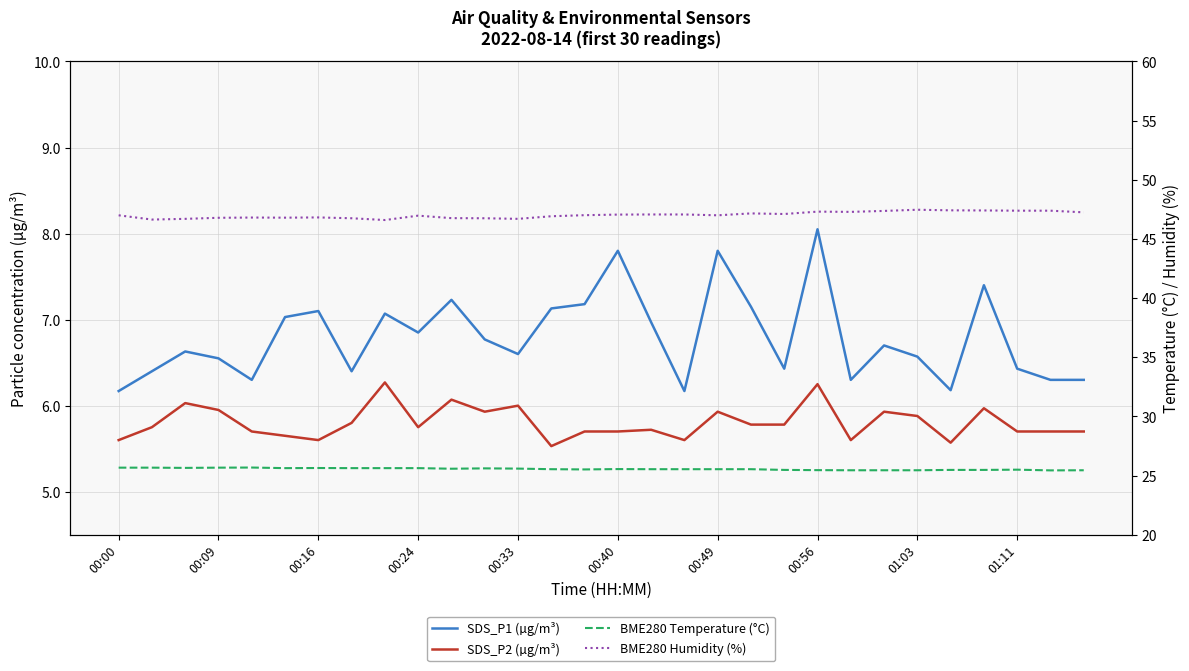

What is the total value across all series at 29?

84.7